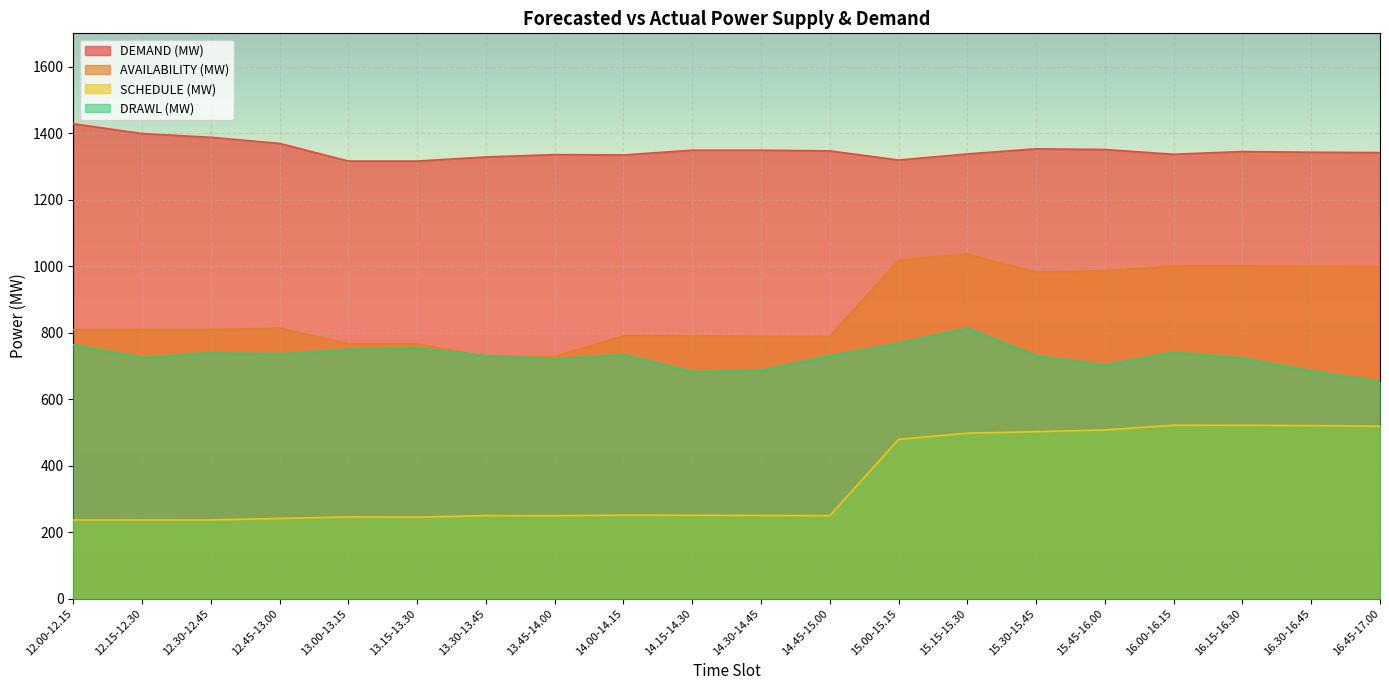

How many categories are shown in the chart?

20